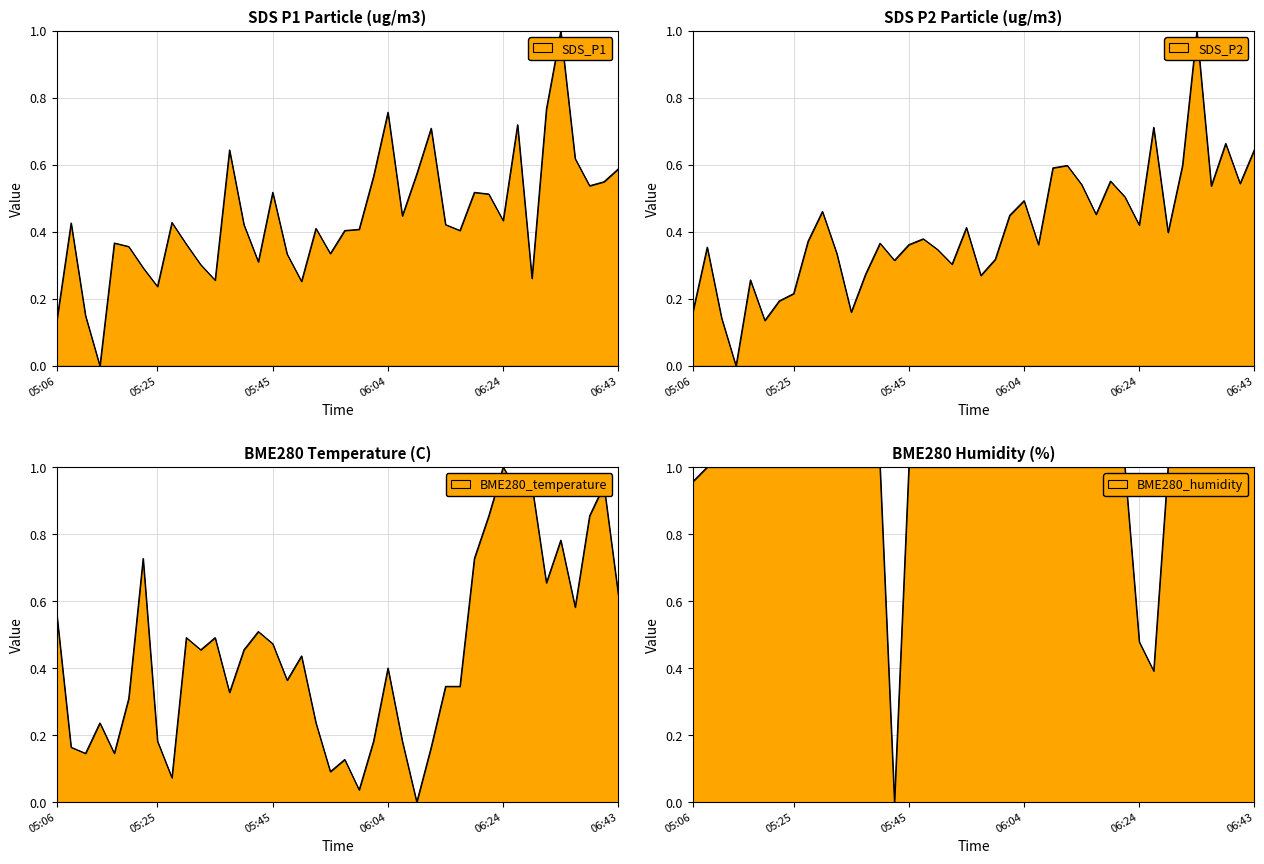

Which series has the largest total across all categories?

BME280_humidity